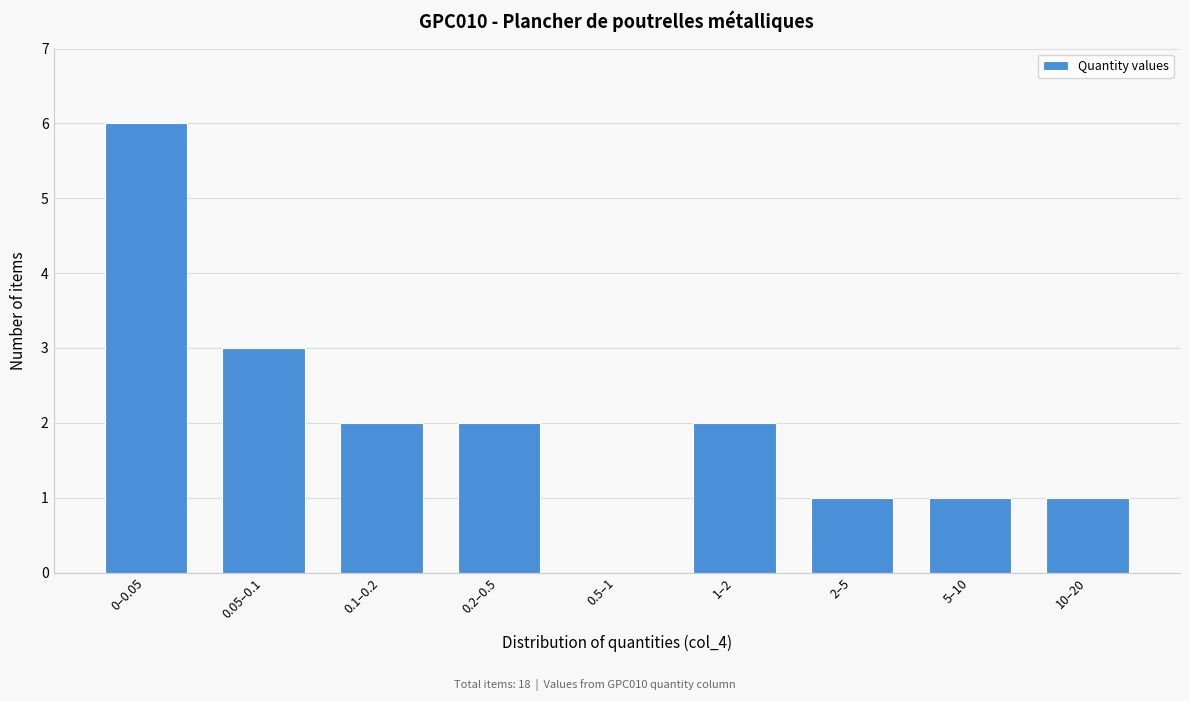

Reading right to left, extract all data points from this chart.

10–20=1	5–10=1	2–5=1	1–2=2	0.5–1=0	0.2–0.5=2	0.1–0.2=2	0.05–0.1=3	0–0.05=6